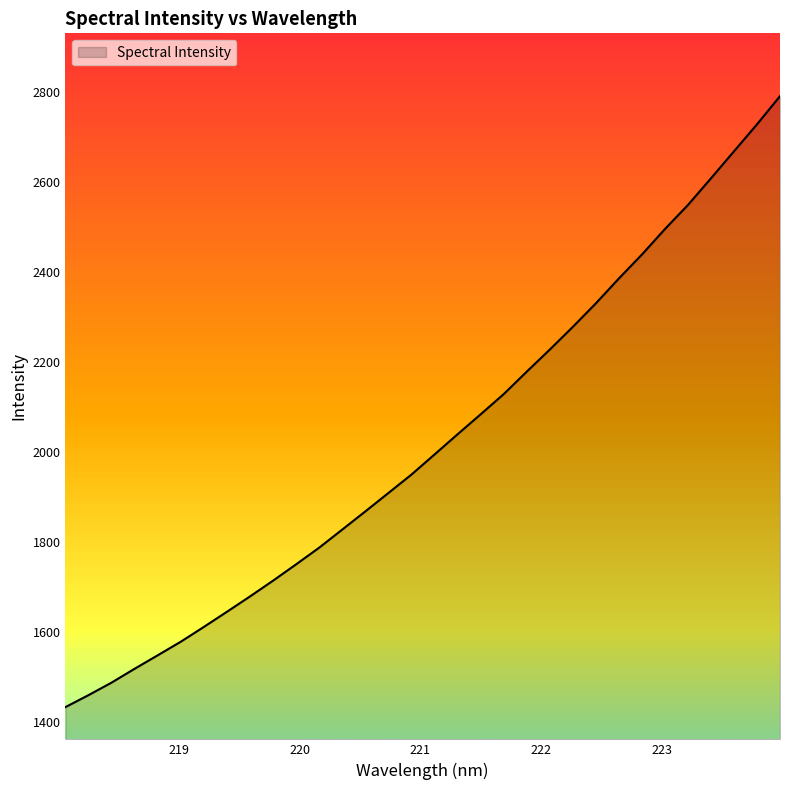

What is the minimum value shown in the chart?

1433.7